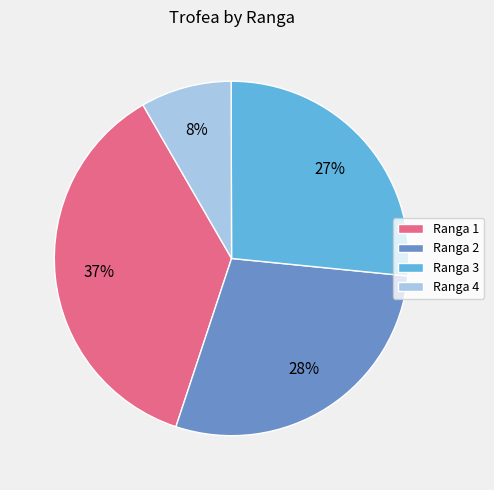

Which slice is the largest?

Ranga 1